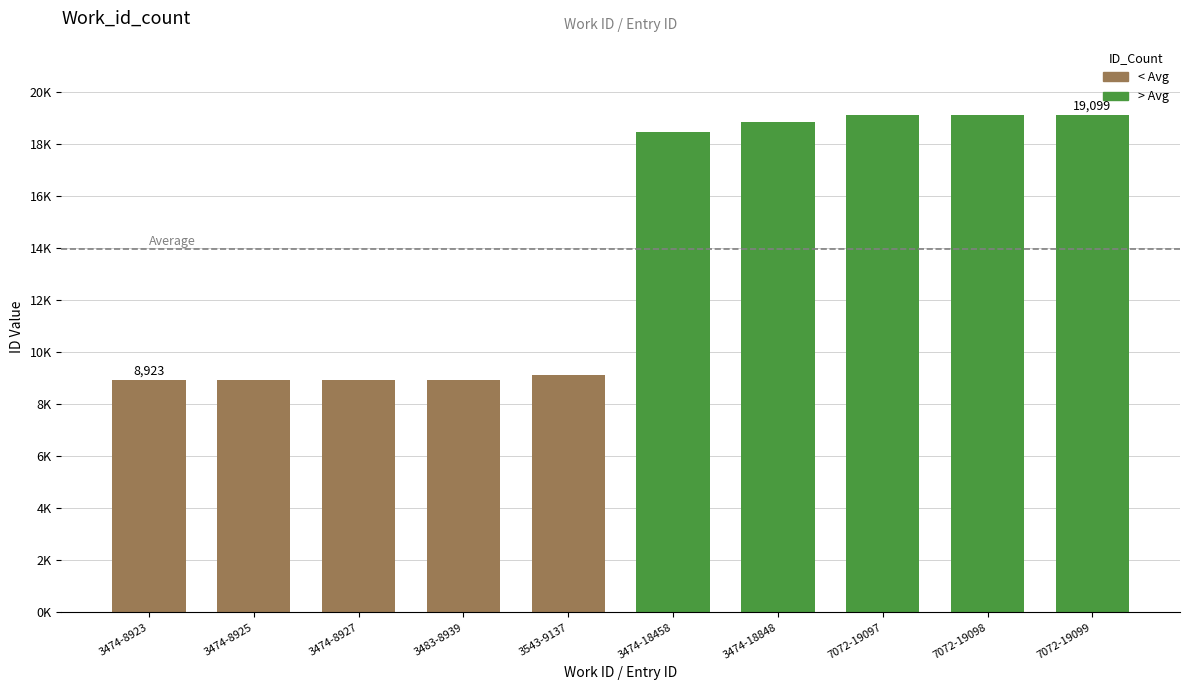

Which label corresponds to the smallest value in the chart?

3474-8923